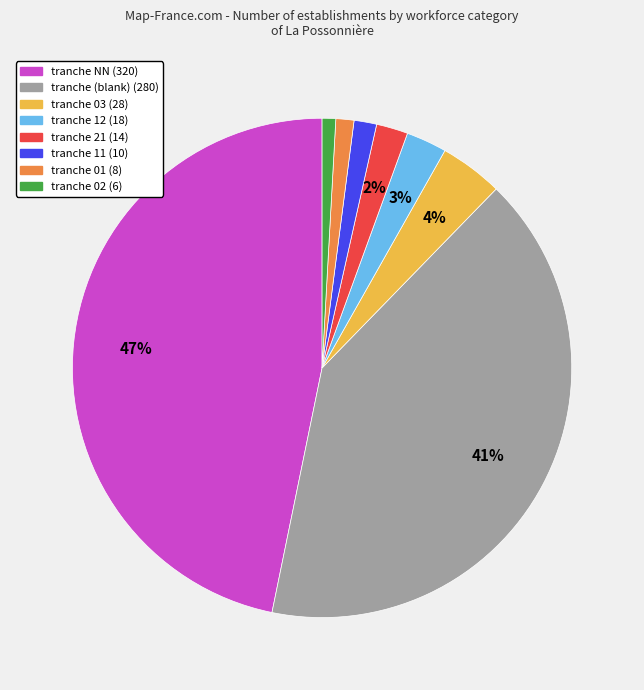

Count the number of slices in the pie.

8